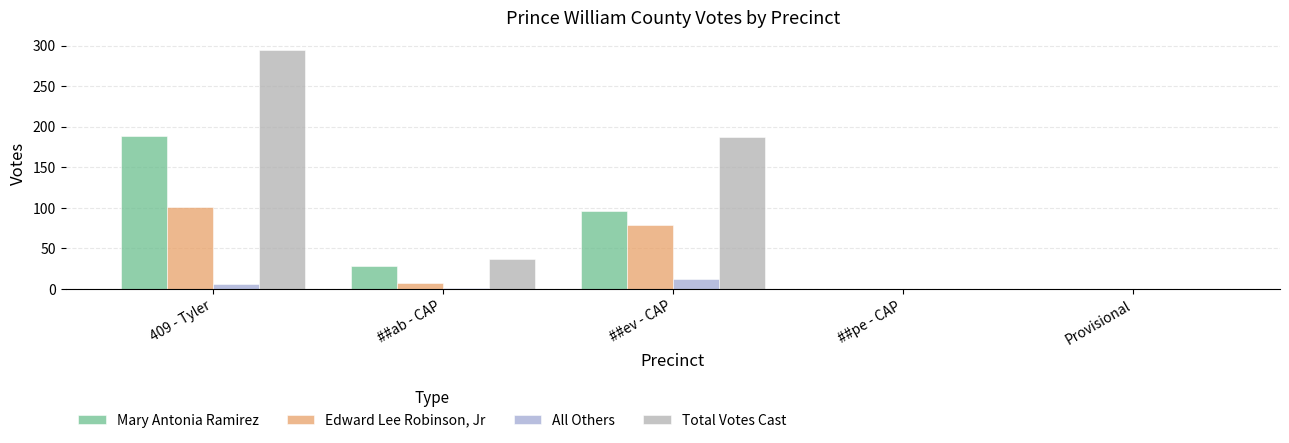

Is the value of Edward Lee Robinson, Jr at ##ev - CAP greater than the value of Mary Antonia Ramirez at ##ab - CAP?

Yes